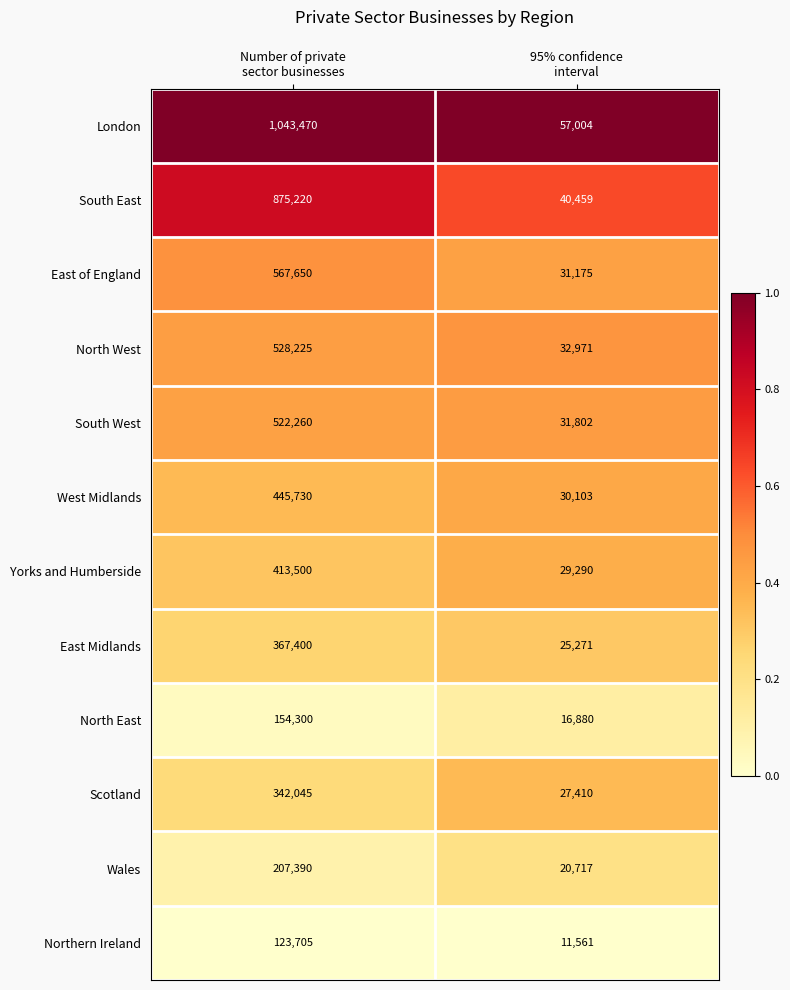

Which series has the widest spread of values?

London